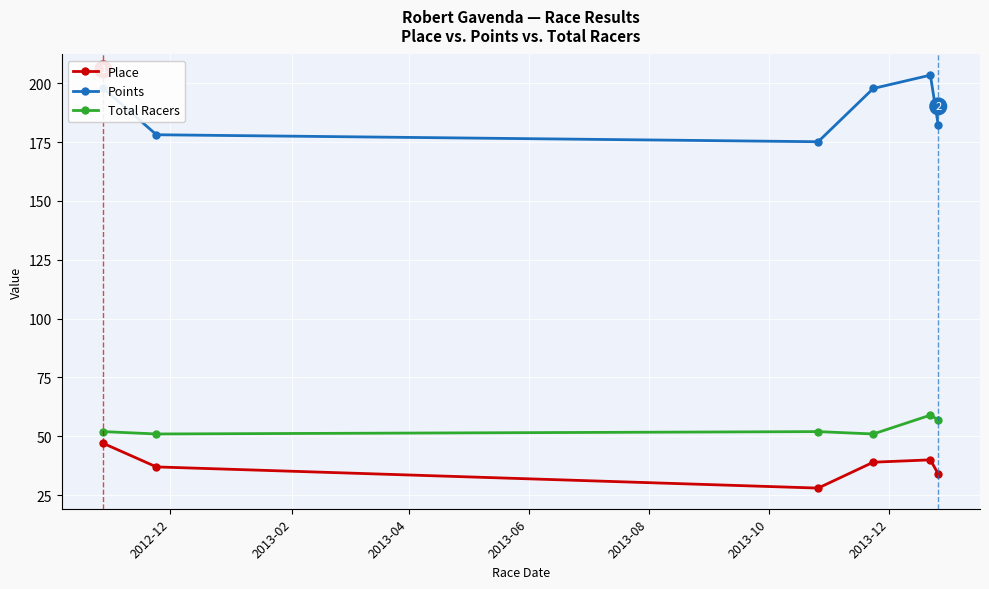

Is this an area chart (filled region under the line)?

No